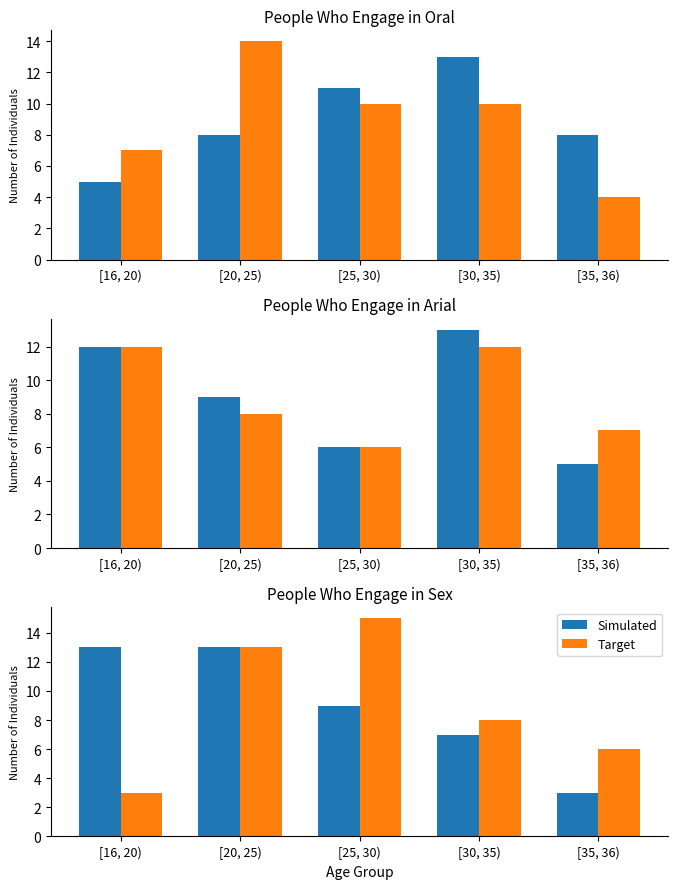

Which series has the largest total across all categories?

Simulated